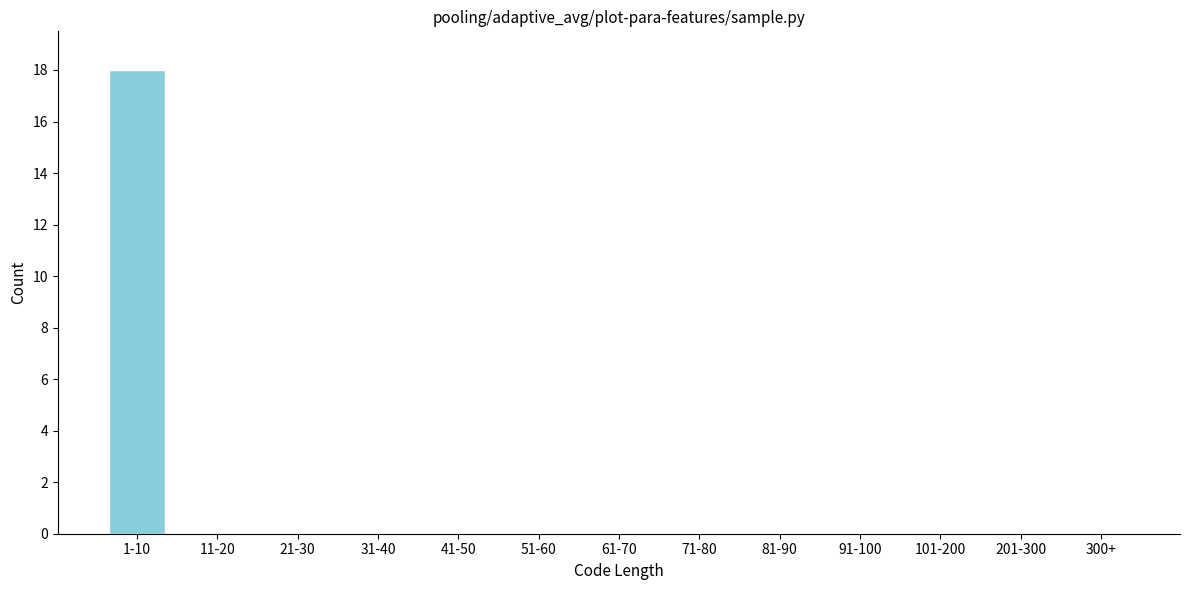

Reading left to right, extract all data points from this chart.

1-10=18	11-20=0	21-30=0	31-40=0	41-50=0	51-60=0	61-70=0	71-80=0	81-90=0	91-100=0	101-200=0	201-300=0	300+=0